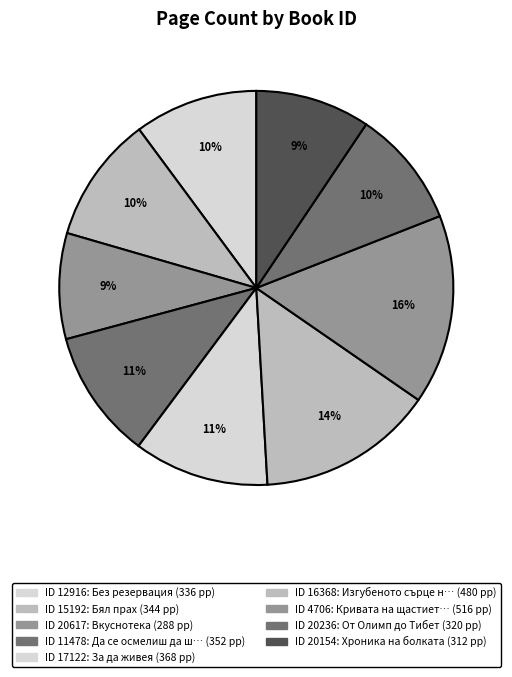

How many slices are in this pie chart?

9